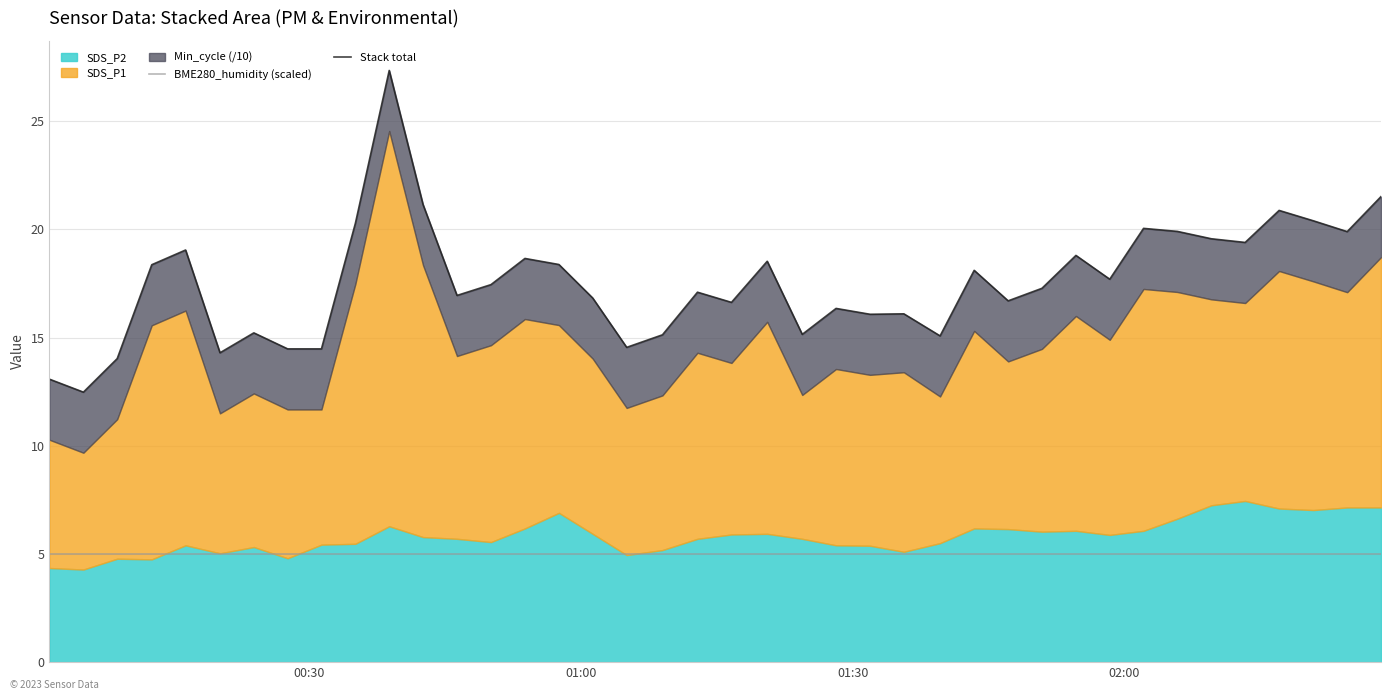

How many lines are shown in the chart?

2